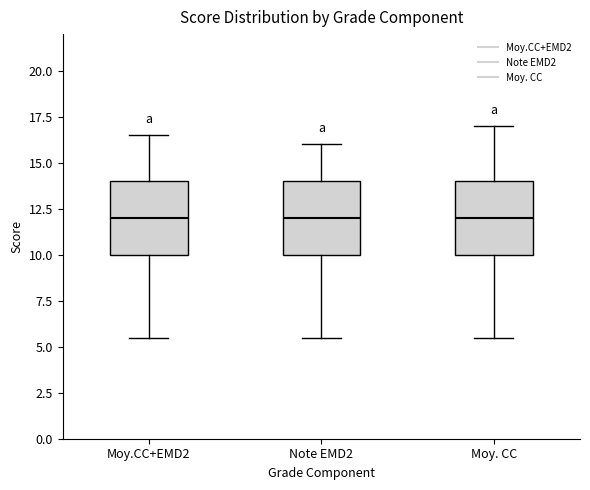

Reading left to right, transcribe this box plot: for each box, give where its median line is, the range the box spans, and where its two whiskers end, as read against the y-axis. The values are not printed on the chart, so give them approximately, as read against the axis.

Moy.CC+EMD2: median 12.0, box 10.0 to 14.0, whiskers 5.5 to 16.5
Note EMD2: median 12.0, box 10.0 to 14.0, whiskers 5.5 to 16.0
Moy. CC: median 12.0, box 10.0 to 14.0, whiskers 5.5 to 17.0